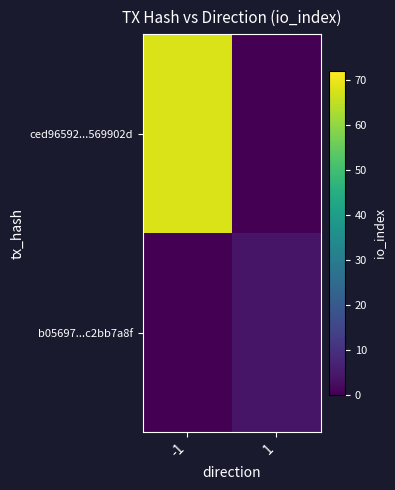

At which category is the sum across all series the highest?

-1